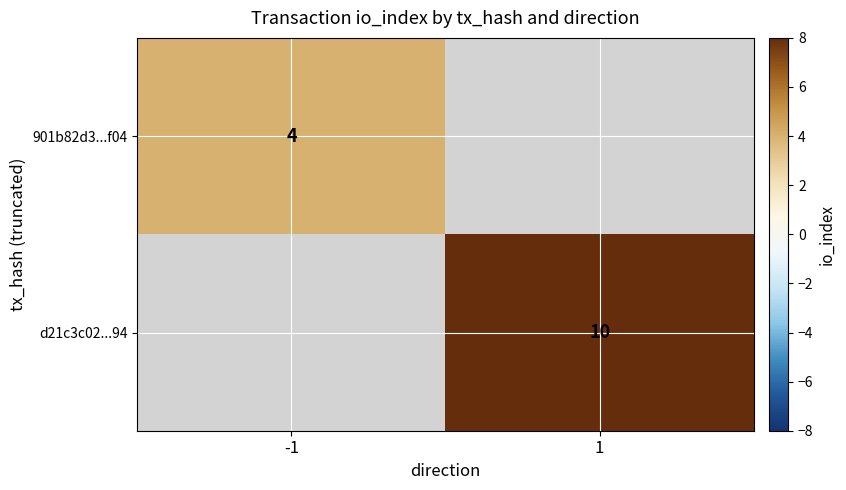

The d21c3c02...94 series shows 10 at 1. True or false?

True